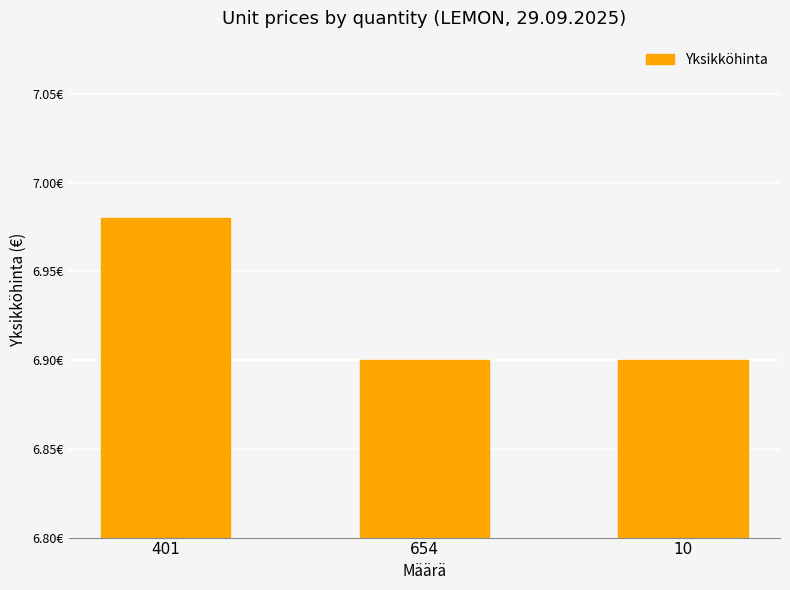

List the labels in order of value, smallest first.

654, 10, 401